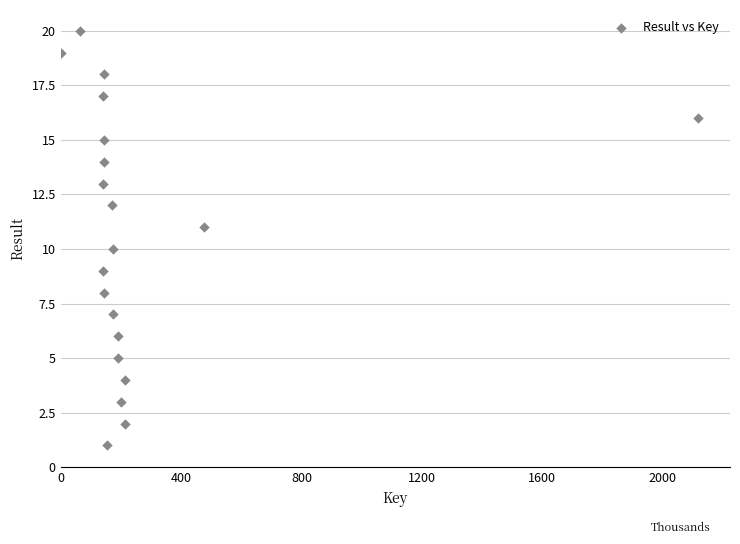

What is the range of X values (max minus min)?

2118112202